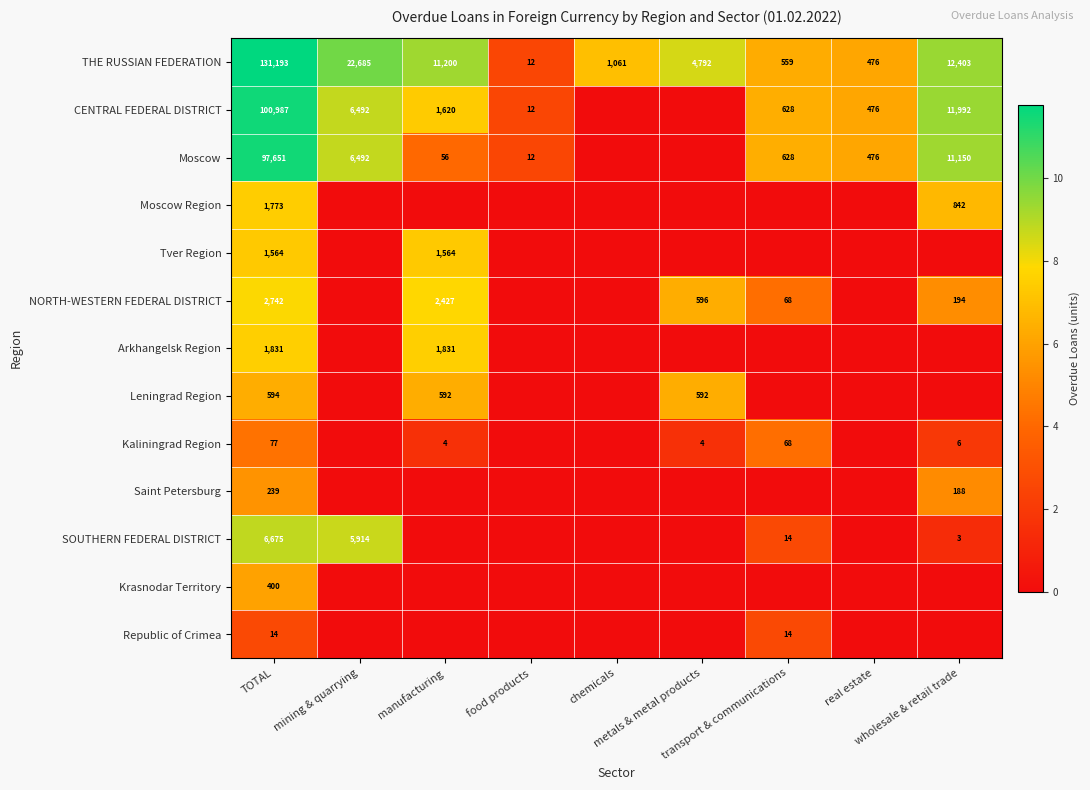

What is the minimum value for THE RUSSIAN FEDERATION?

12